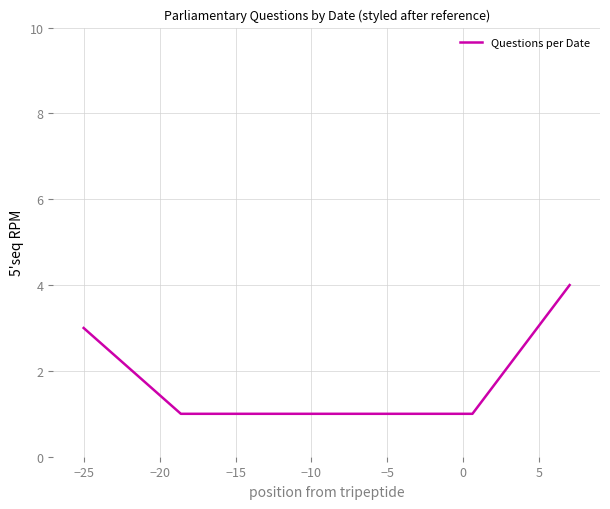

True or false: there are more than 2 points higher than both neighbors.

False